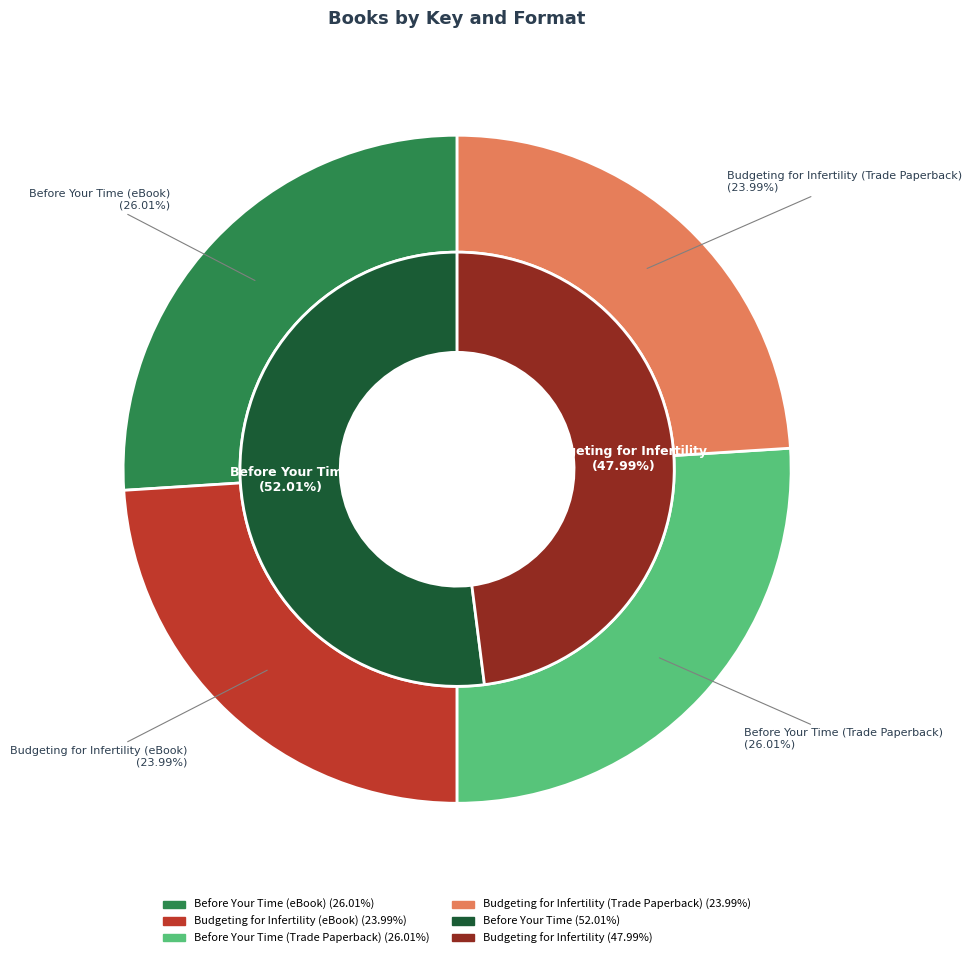

Count the number of slices in the pie.

4